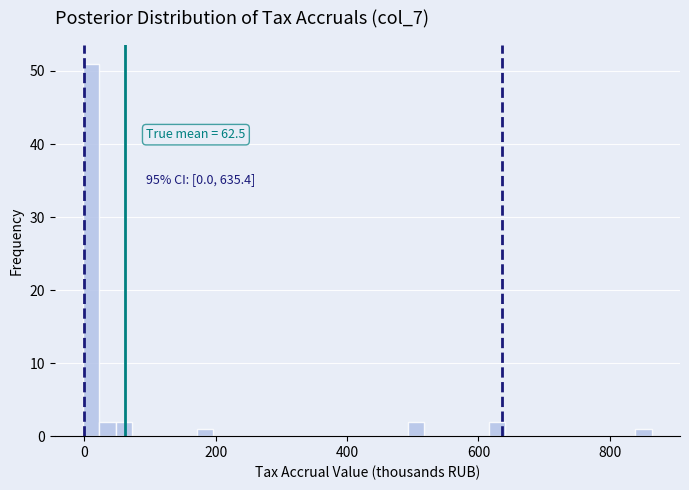

Read against the x-axis, roughly where is the centre of the tallest bar?

20